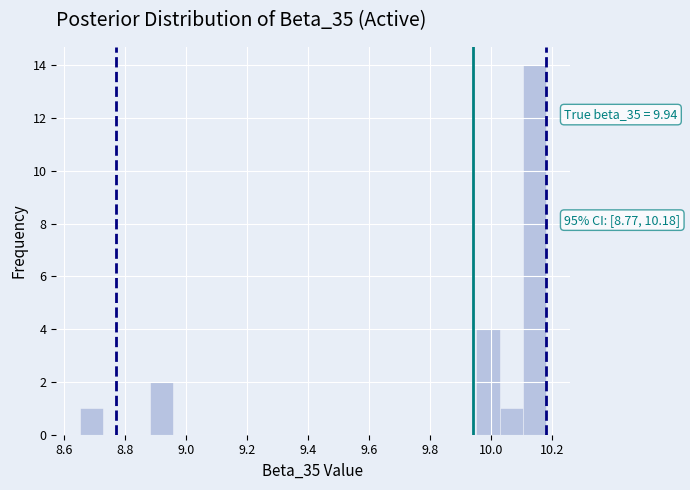

Around what value on the x-axis is the tallest bar? Give the approximate position of its centre, as read against the axis.

10.14